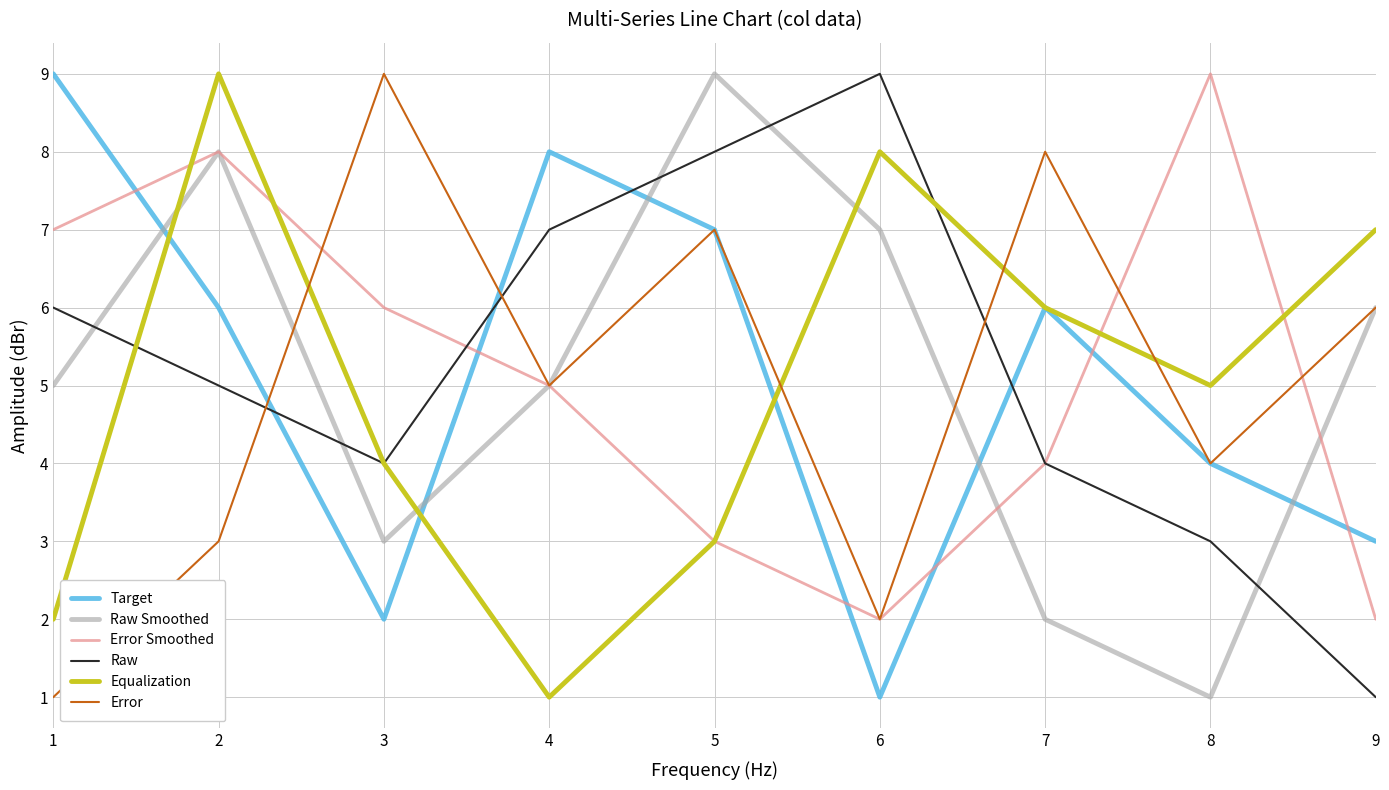

How many values in the Raw series are below 5?

4